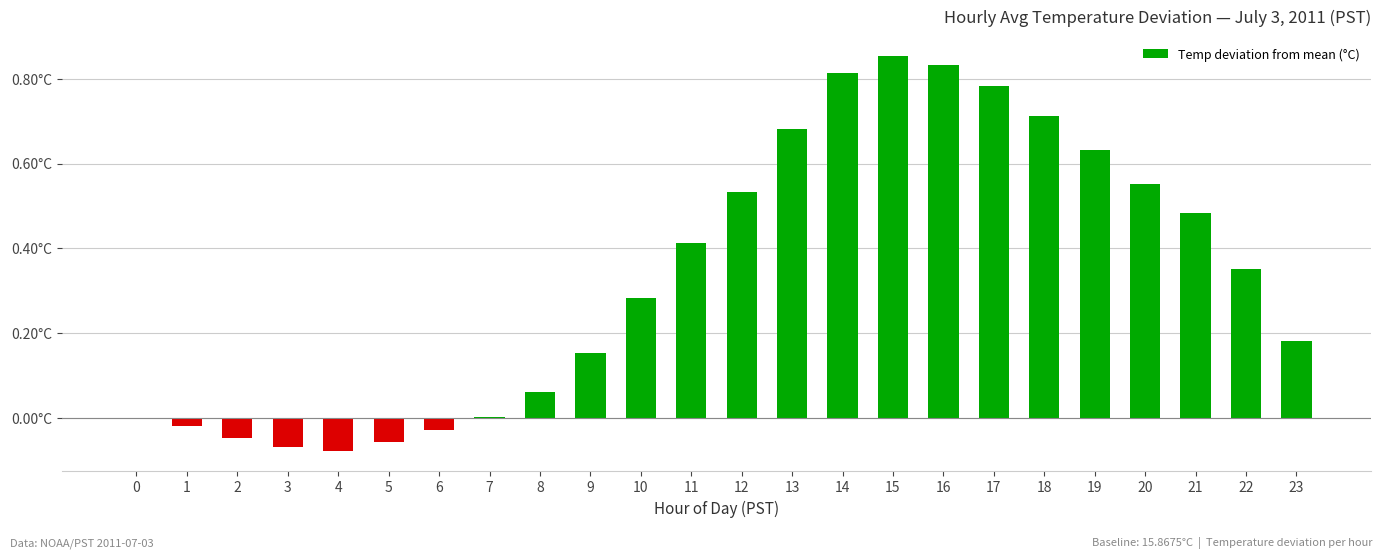

Are the bars horizontal?

No